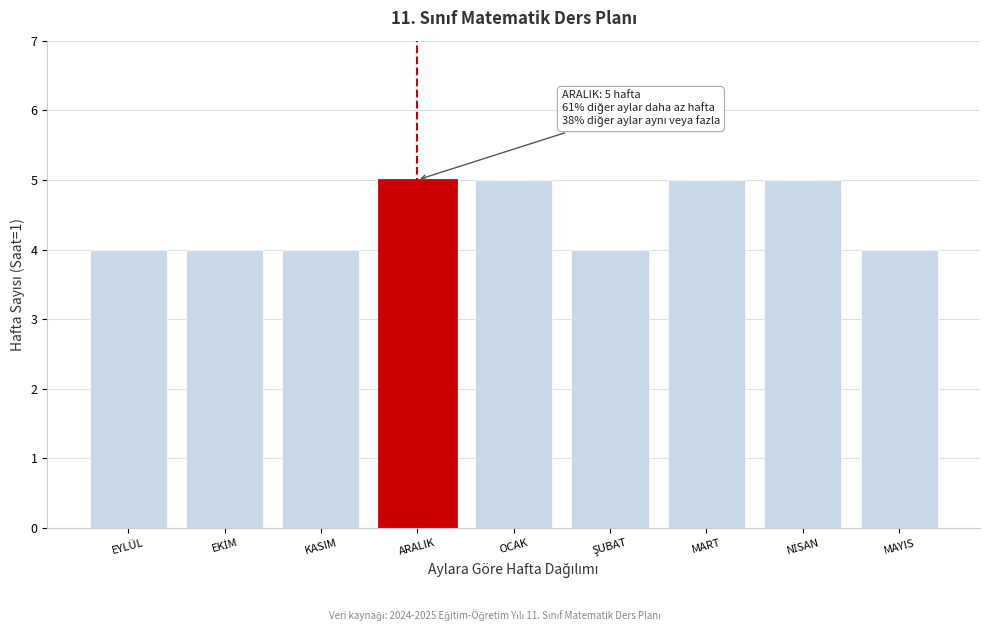

Reading right to left, transcribe all the data shown in this chart.

4	5	5	4	5	5	4	4	4